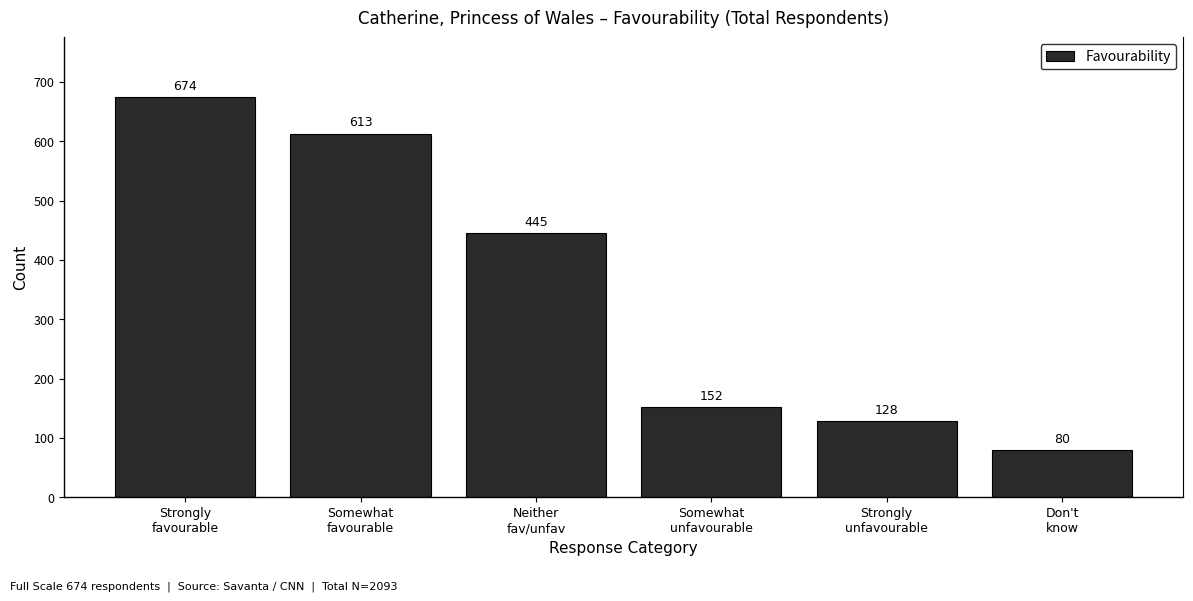

Reading left to right, list all the values displayed in this chart.

674	613	445	152	128	80